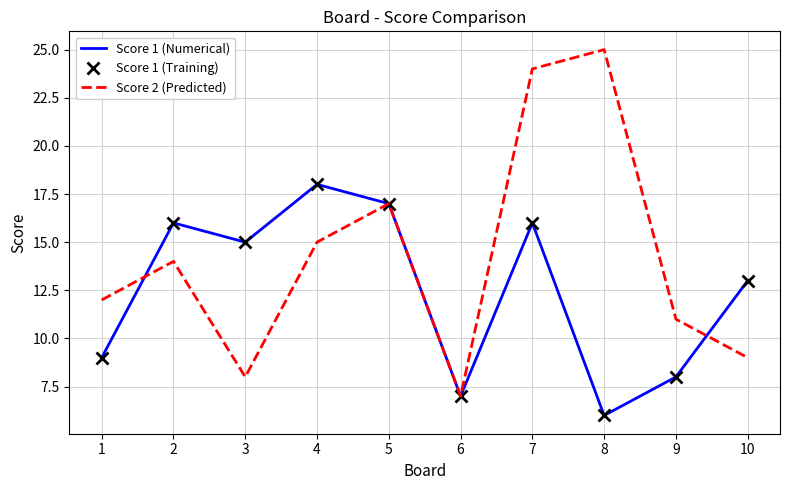

Which has a higher value, 6 or 3?

3